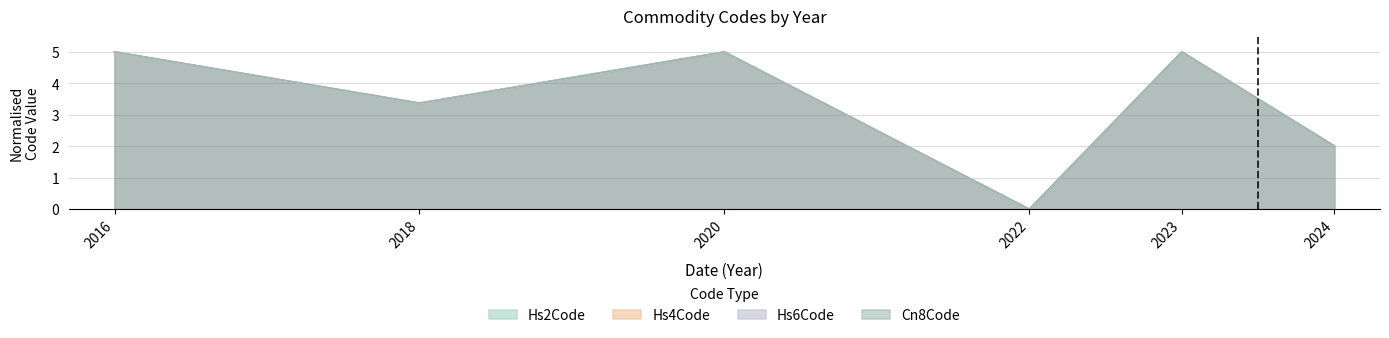

At which label does Hs6Code reach its peak?

2016